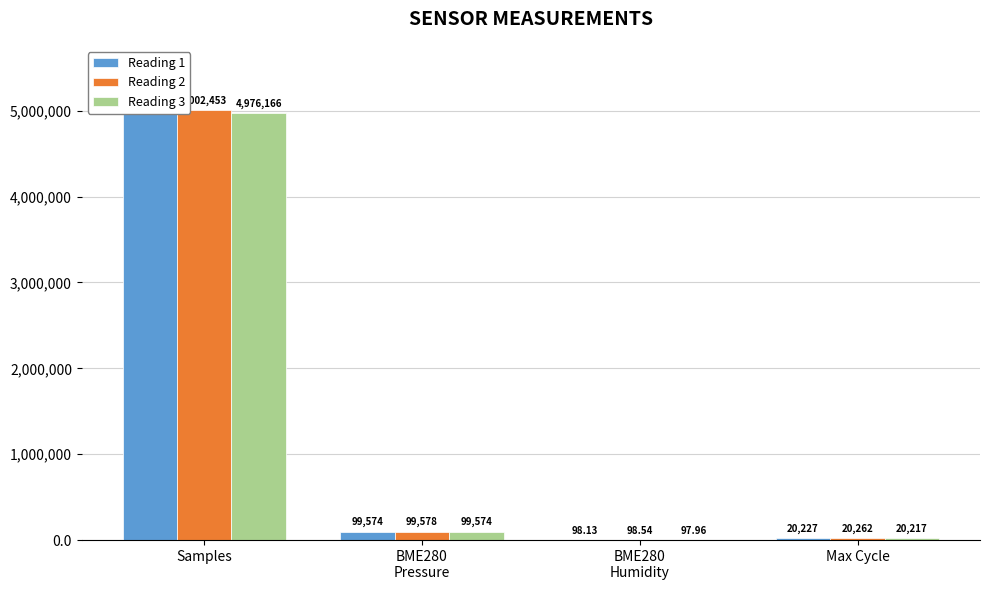

Which series has the largest range (max minus min)?

Reading 1